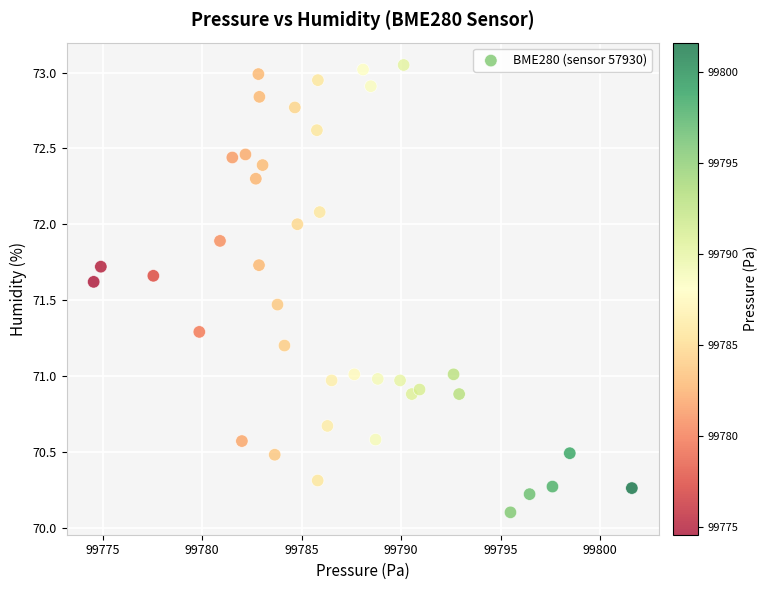

What is the range of X values (max minus min)?

27.1